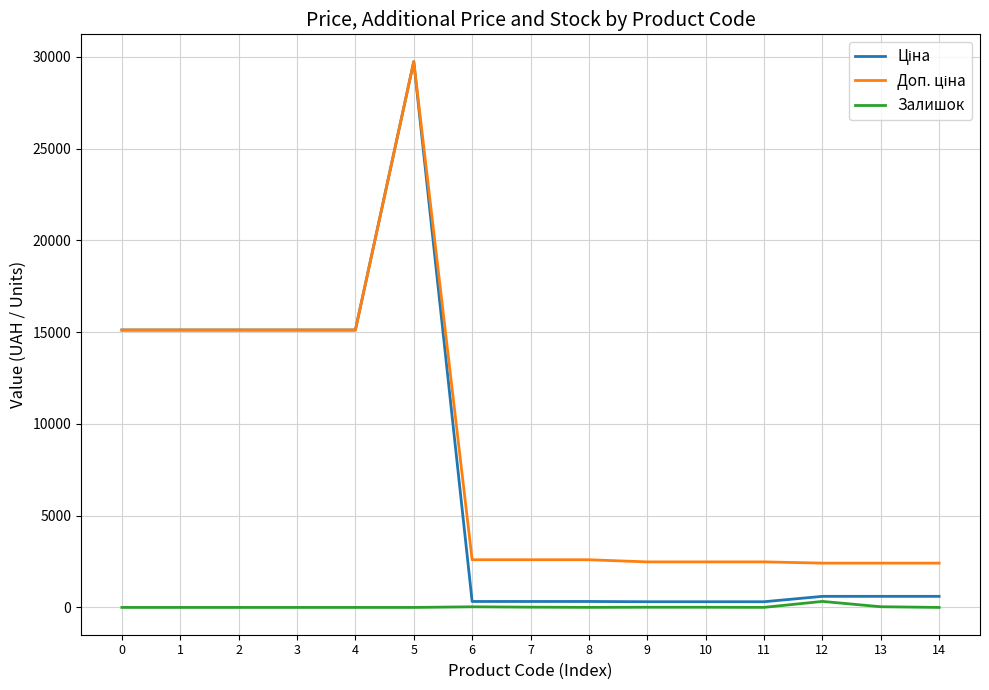

What is the difference between the highest and lowest values at 4?

15120.0